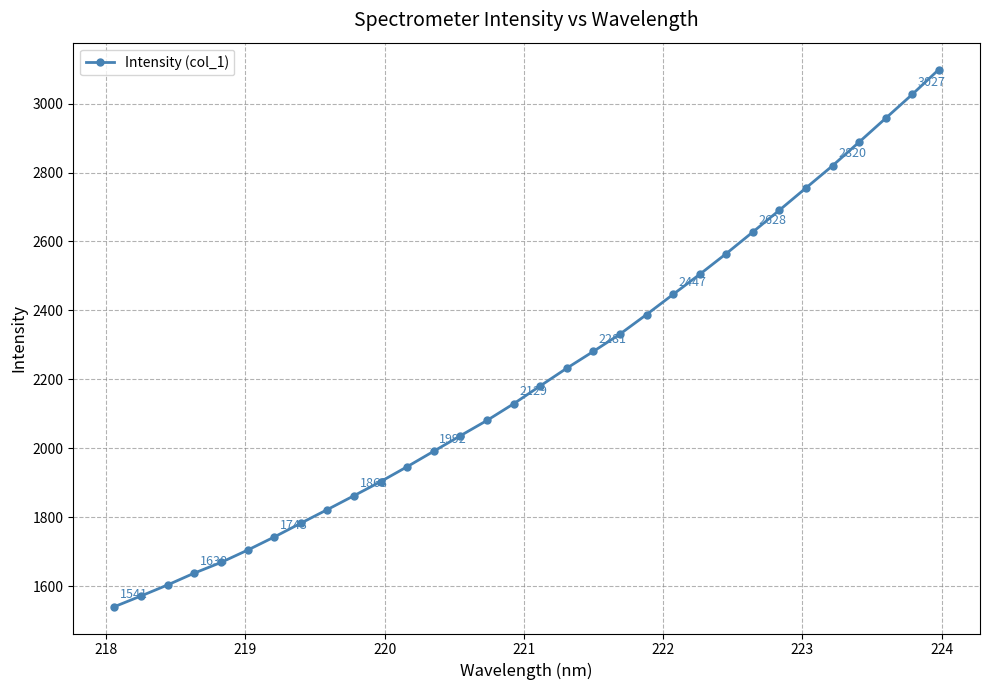

What is the average value?

2213.2